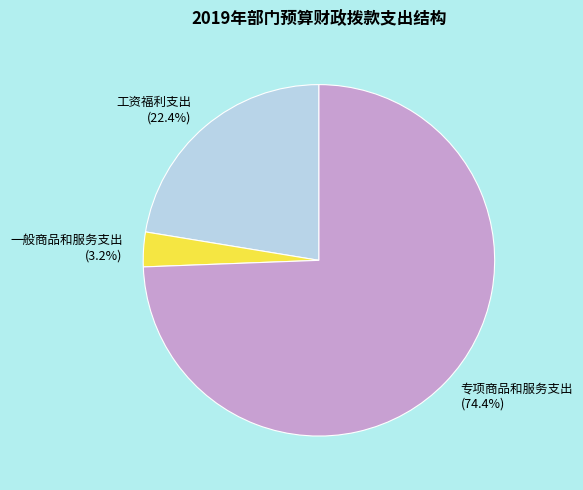

What percentage is NOT represented by 一般商品和服务支出?

96.8%